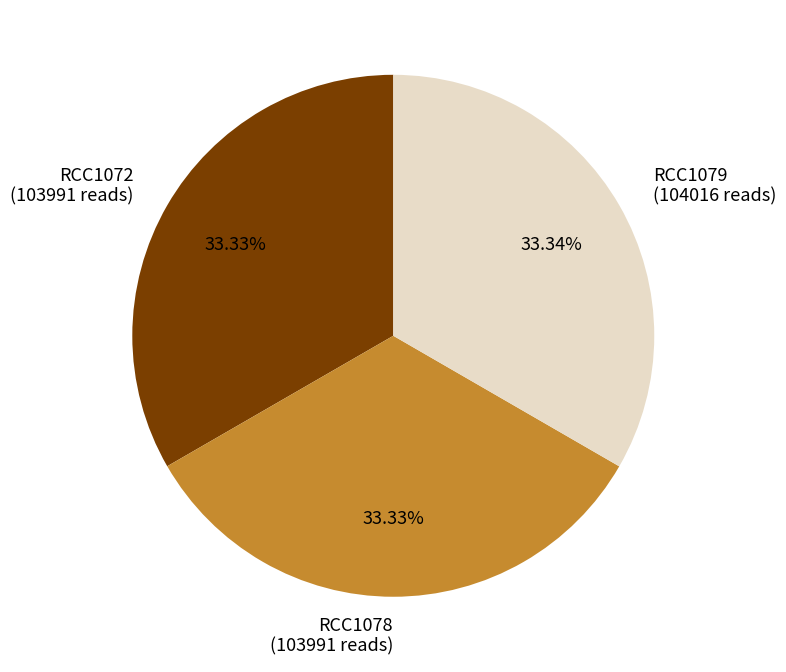

Approximately how many times larger is the value at RCC1078 compared to RCC1072?

1.0